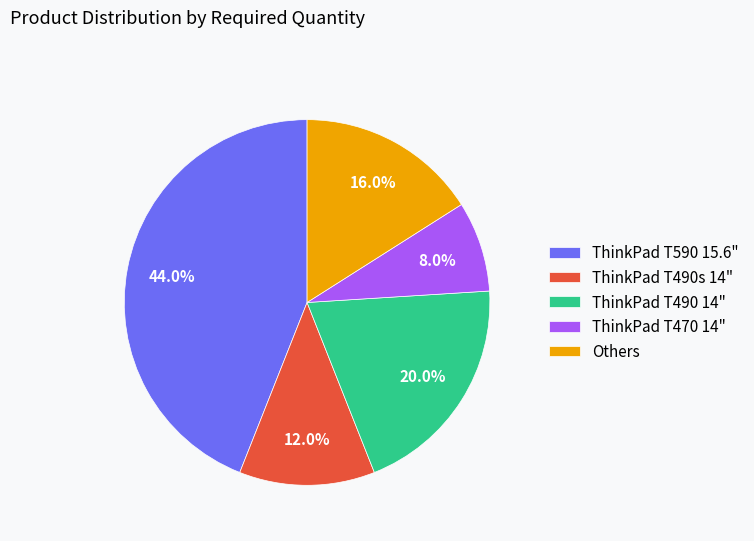

Do ThinkPad T490 14" and Others together represent more than half of the pie?

No